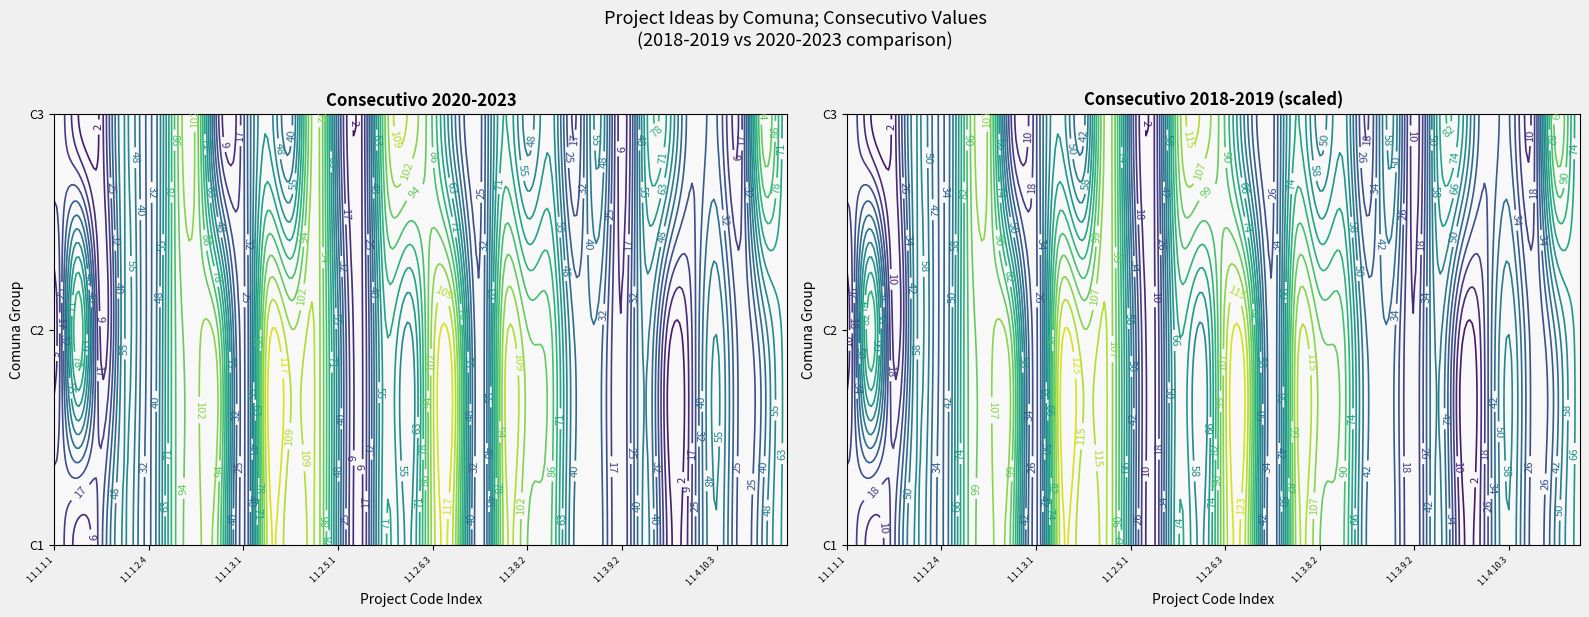

How many data points in C3 are less than 44?

16